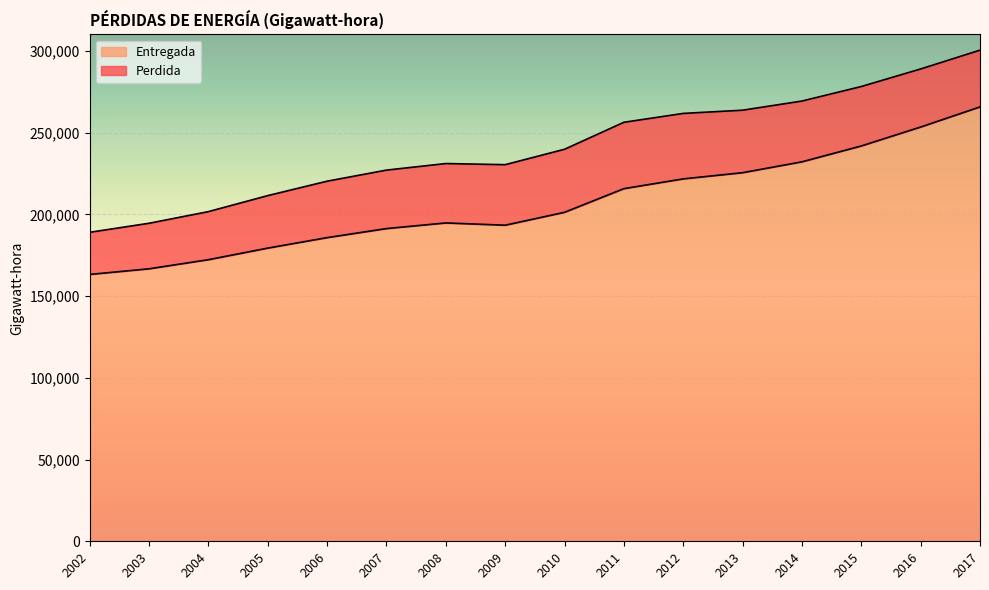

How many interior local valleys (lower than both neighbors) does the data have?

1